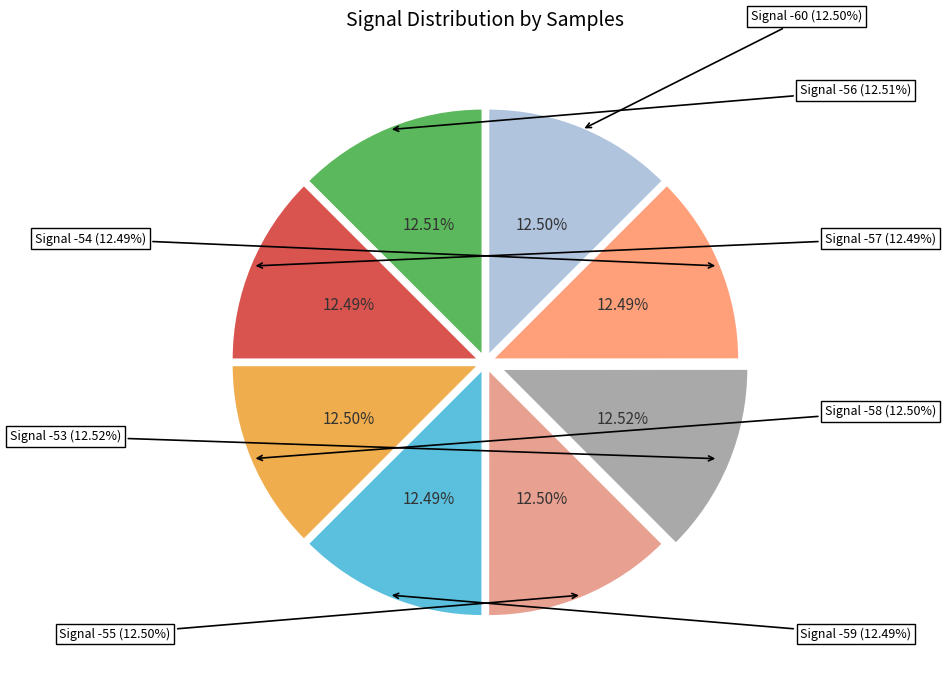

What is the smallest slice in the pie chart?

-54